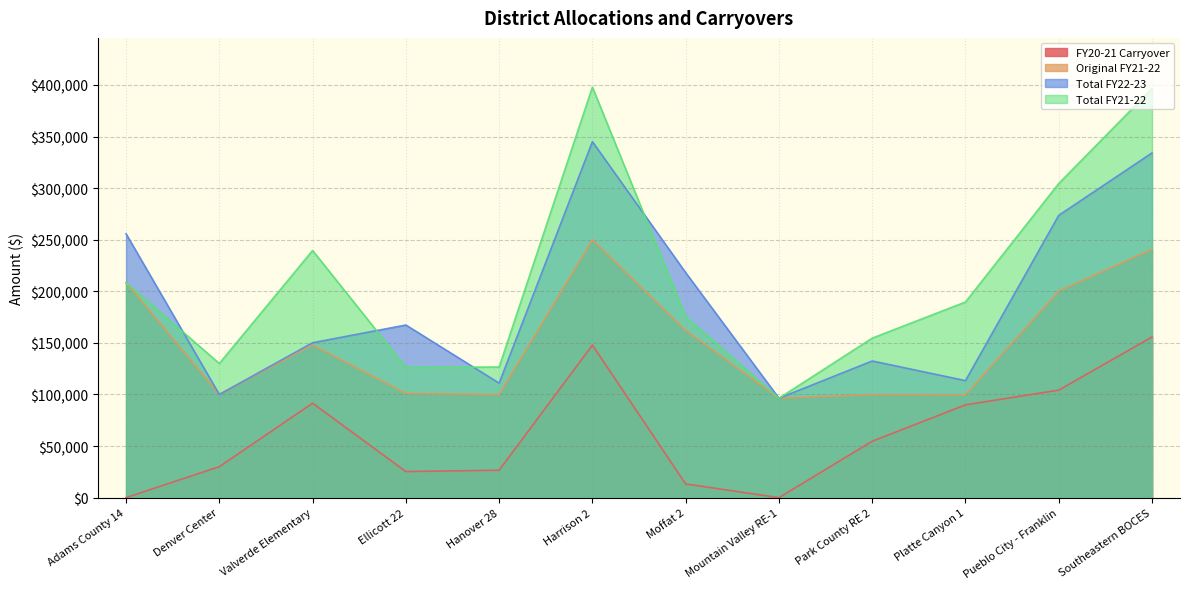

Rank the series at Pueblo City - Franklin from lowest to highest value.

FY20-21 Carryover, Original FY21-22, Total FY22-23, Total FY21-22